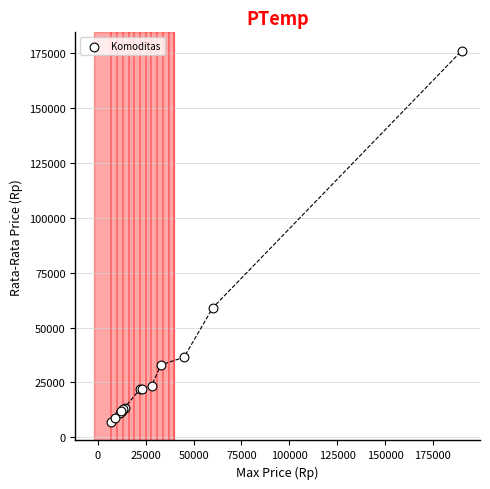

What Y value in the scatter plot is closest to 91564?

59032